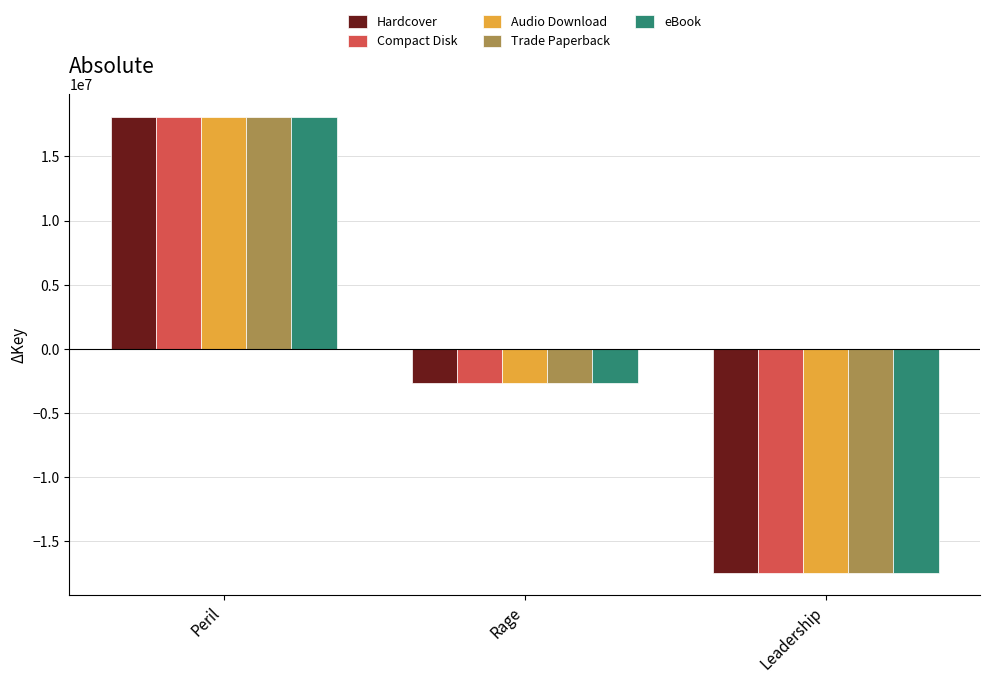

What value does the Compact Disk series have at Leadership?

-17424835.7